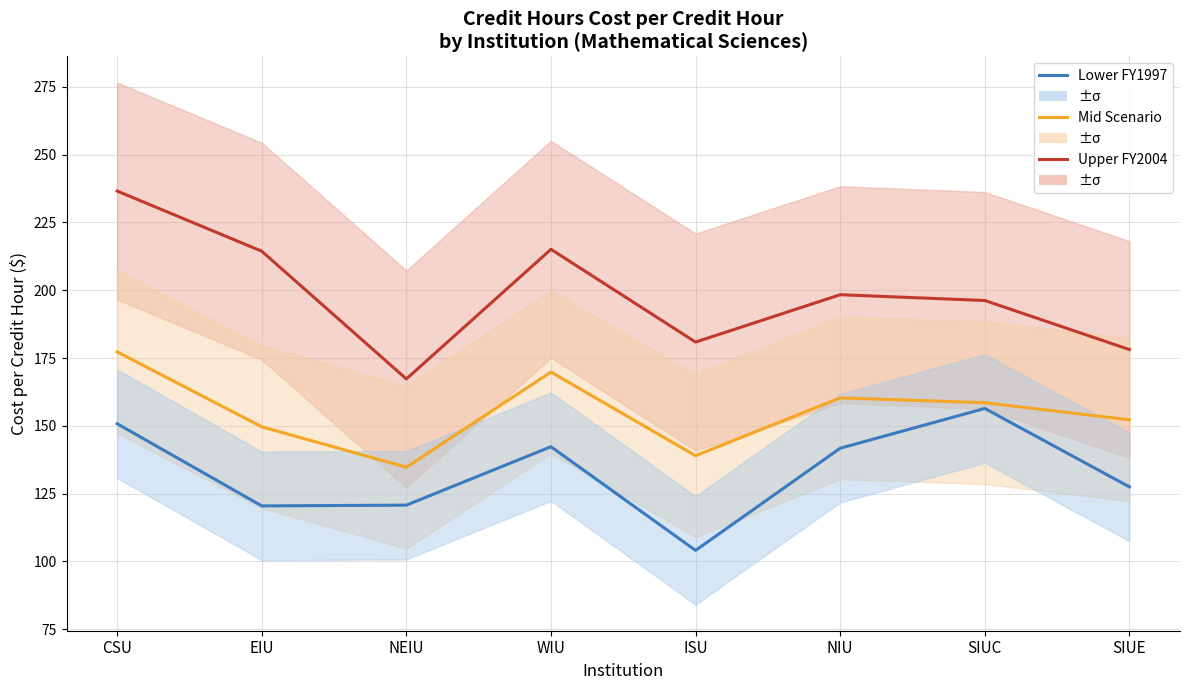

What is the label of the 7th point from the left?

SIUC